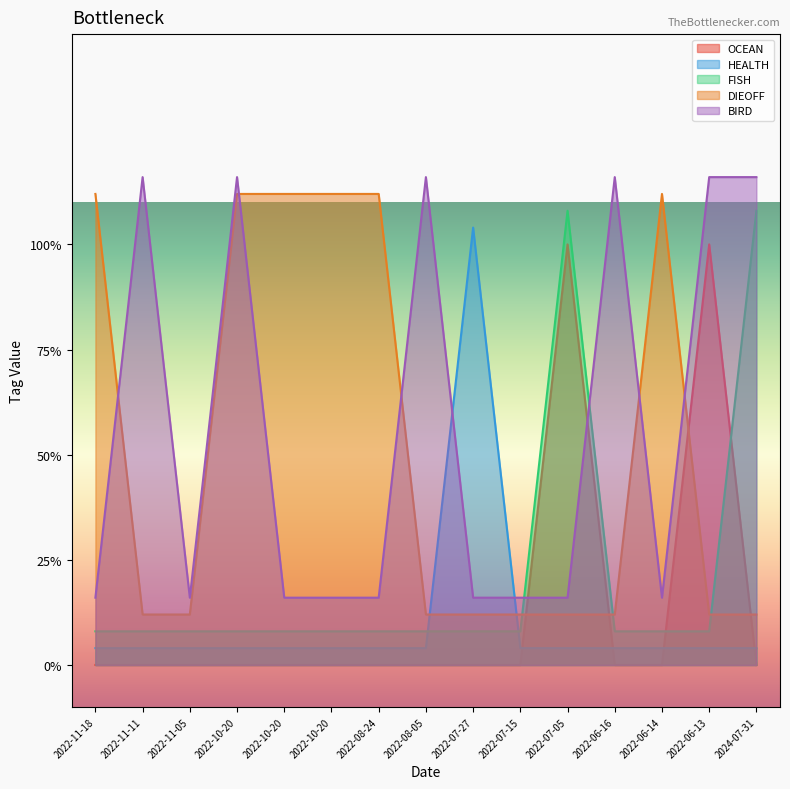

What is the greatest value displayed?

1.2